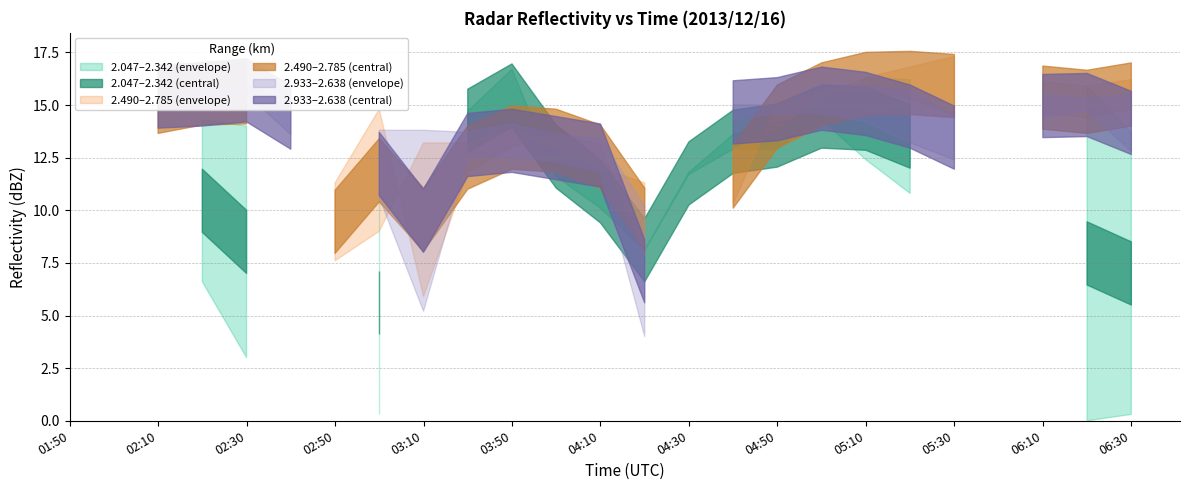

At which label does 2.047 reach its minimum?

2013/12/16 06:20